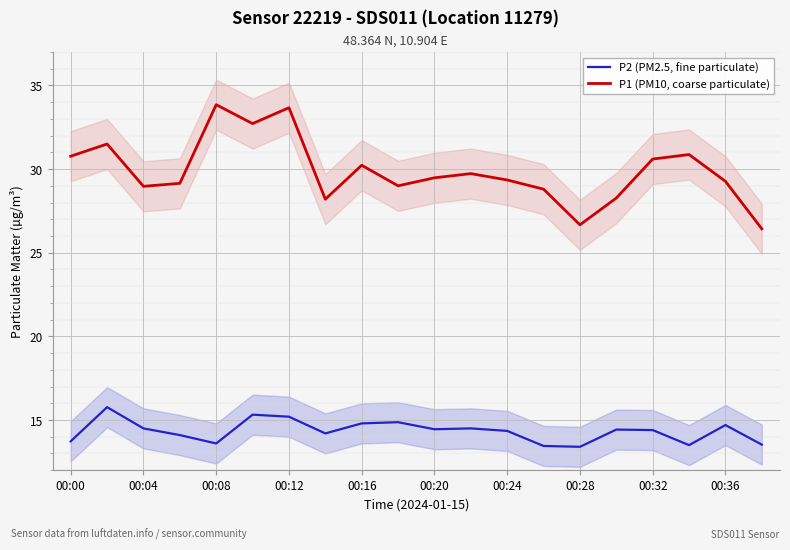

The P2 (PM2.5, fine particulate) series shows 14.4 at 00:20. True or false?

True